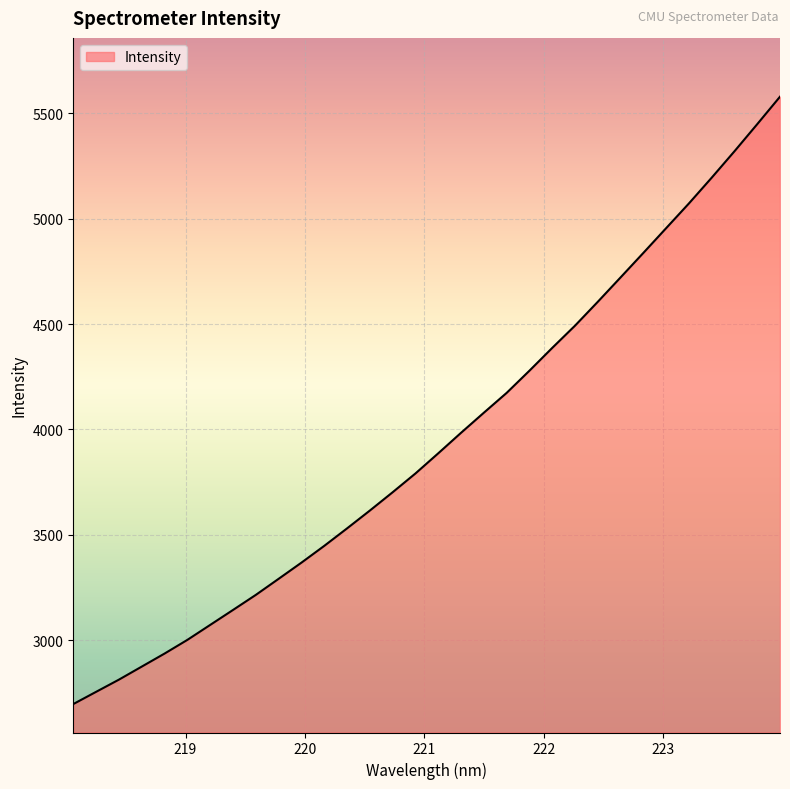

What is the difference between the maximum and minimum values?

2881.1